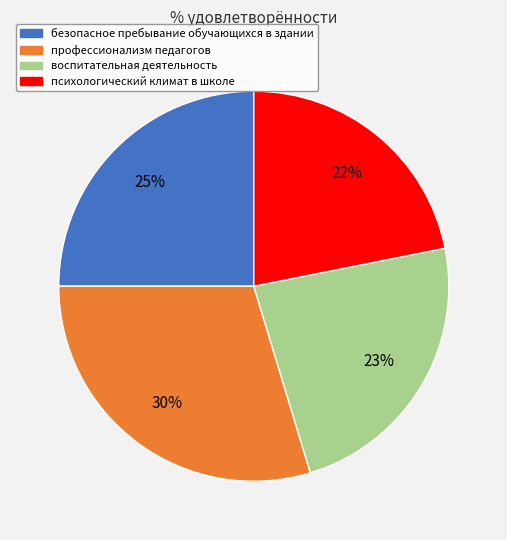

Which slice is the smallest?

психологический климат в школе